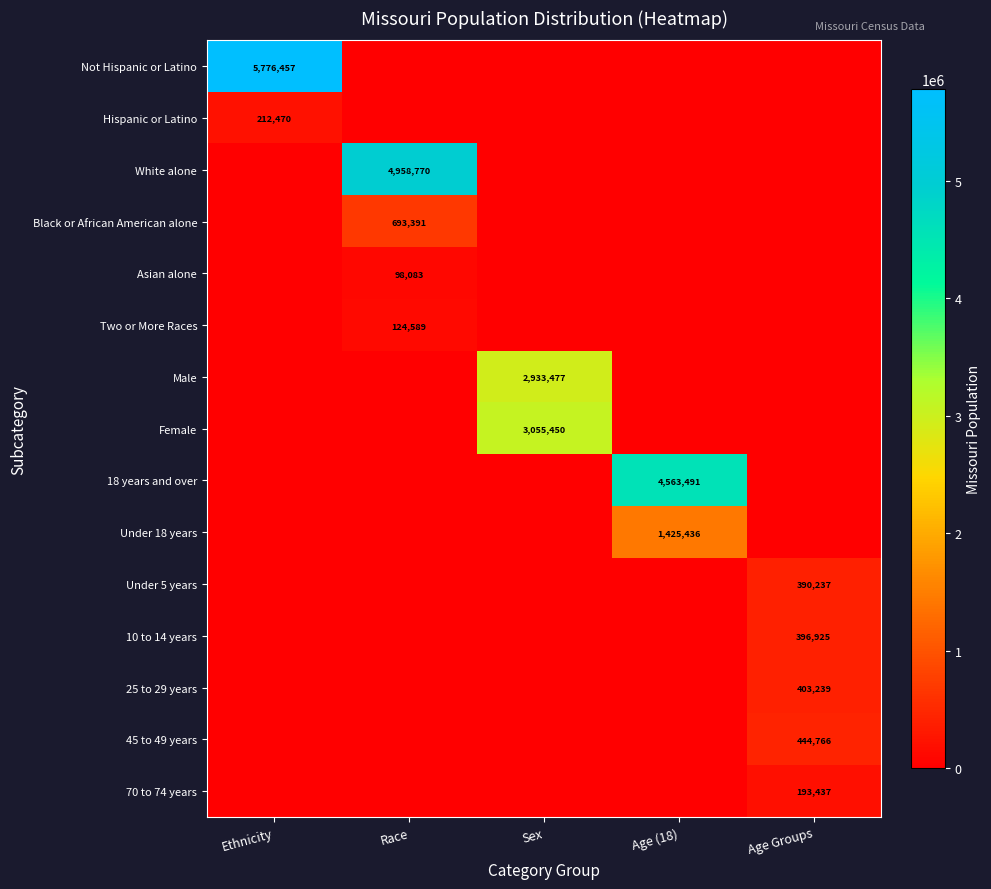

True or false: Female has a value of 3055450 at Sex.

True